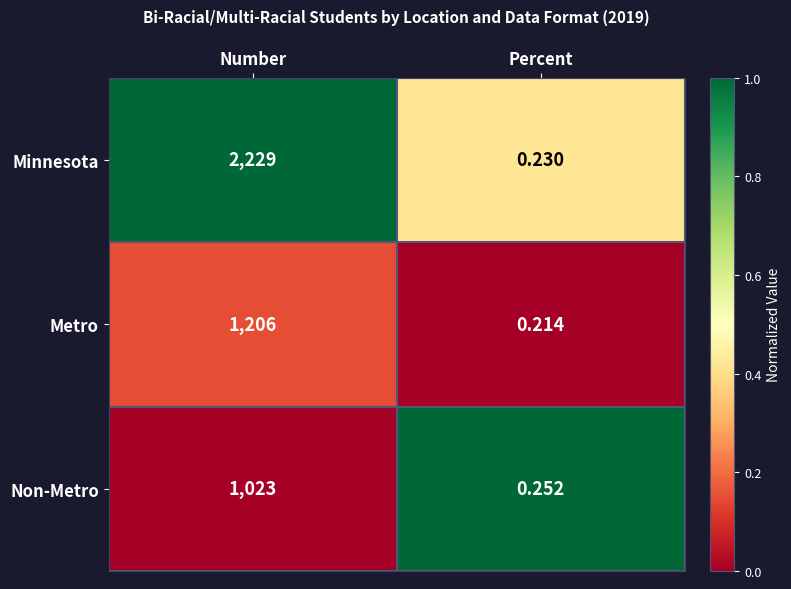

Where is Metro nearest to the value 603?

Percent